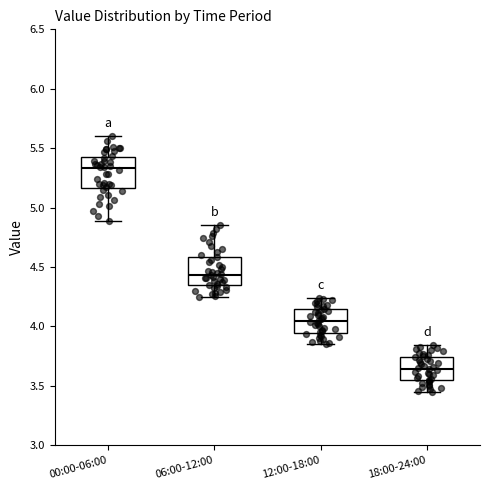

Reading left to right, read every box against the y-axis: the position of its median line, the range the box covers, and the ends of its whiskers. The values are not printed on the chart, so give them approximately, as read against the axis.

00:00-06:00: median 5.35, box 5.15 to 5.40, whiskers 4.90 to 5.60
06:00-12:00: median 4.45, box 4.35 to 4.60, whiskers 4.25 to 4.85
12:00-18:00: median 4.05, box 3.95 to 4.15, whiskers 3.85 to 4.25
18:00-24:00: median 3.65, box 3.55 to 3.75, whiskers 3.45 to 3.85